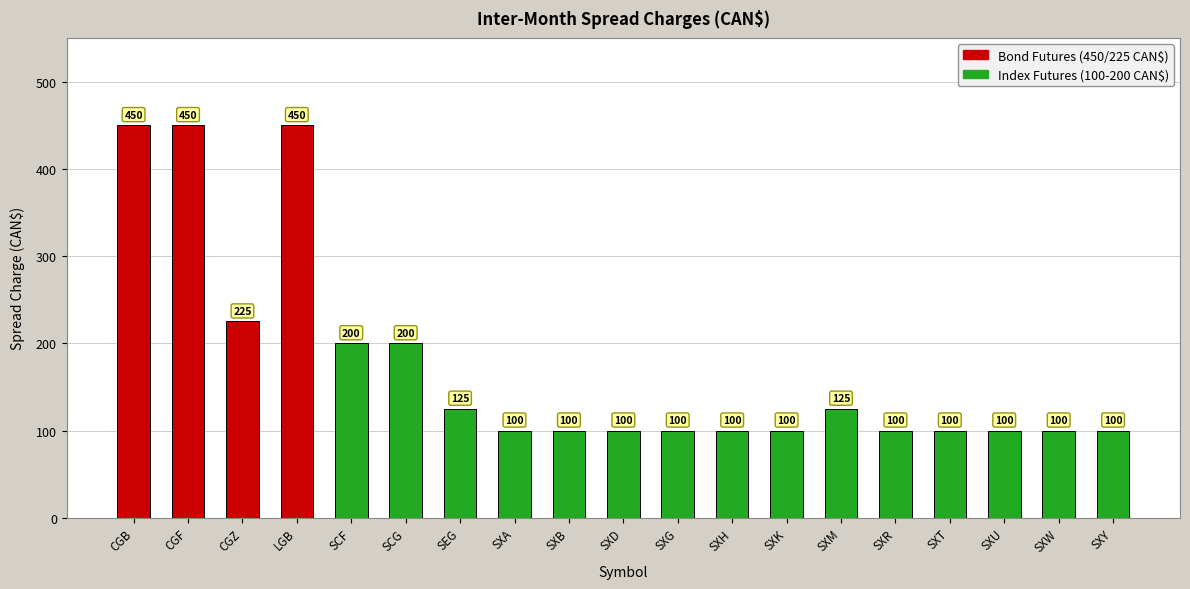

What is the value of the 6th bar from the left?

200